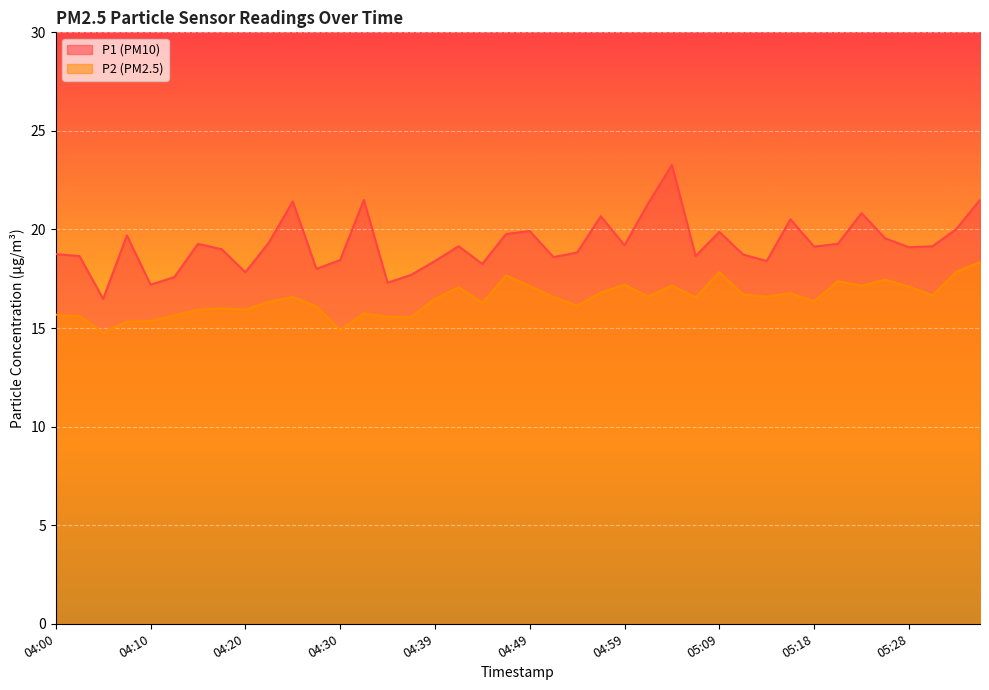

True or false: P2 has a value of 17.1 at 04:42.

True